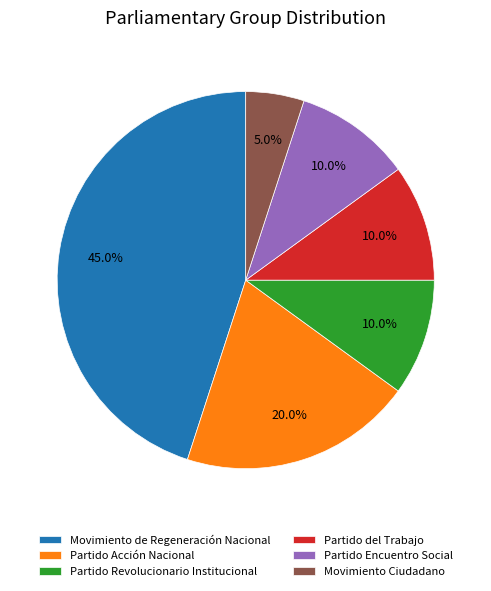

Which category has the biggest portion of the pie?

Movimiento de Regeneración Nacional